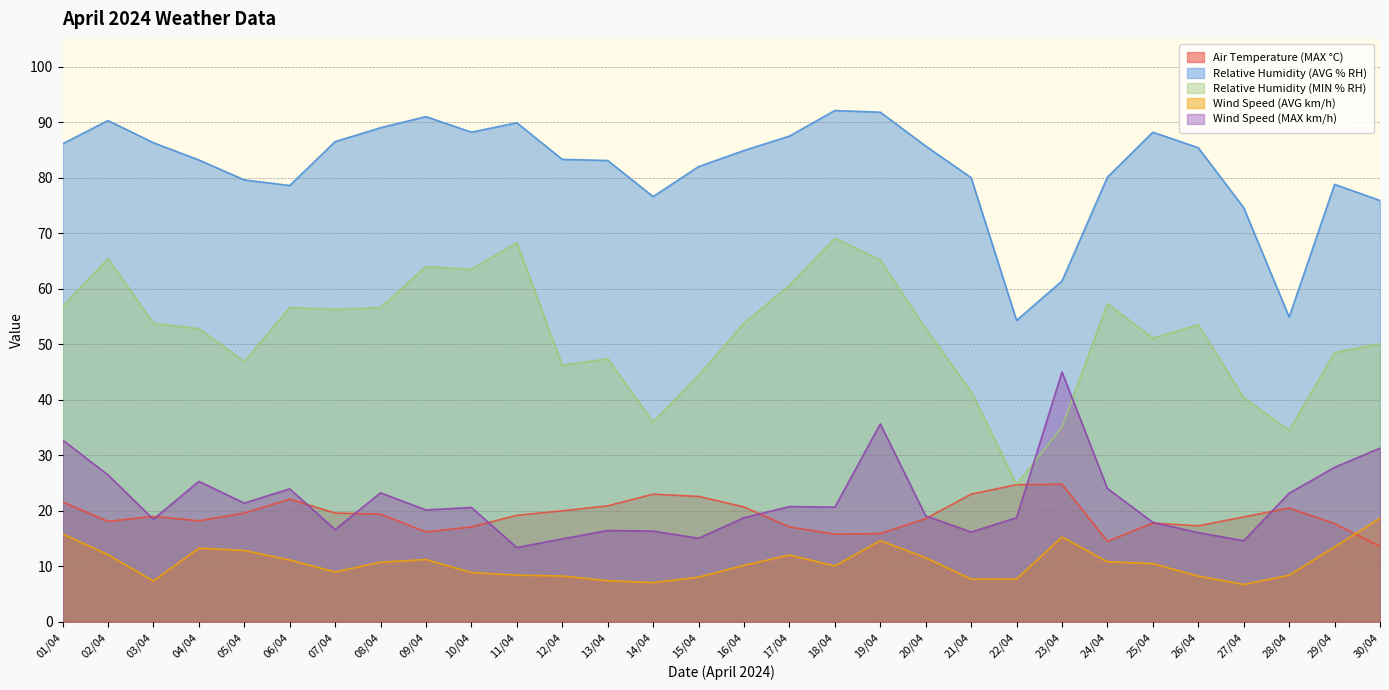

True or false: Relative Humidity (MIN % RH) and Air Temperature (MAX °C) cross at least once.

False